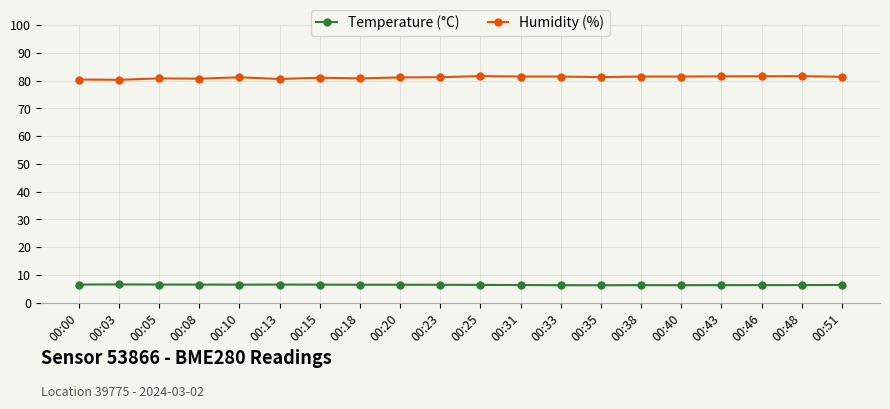

Which series has the largest range (max minus min)?

Humidity (%)